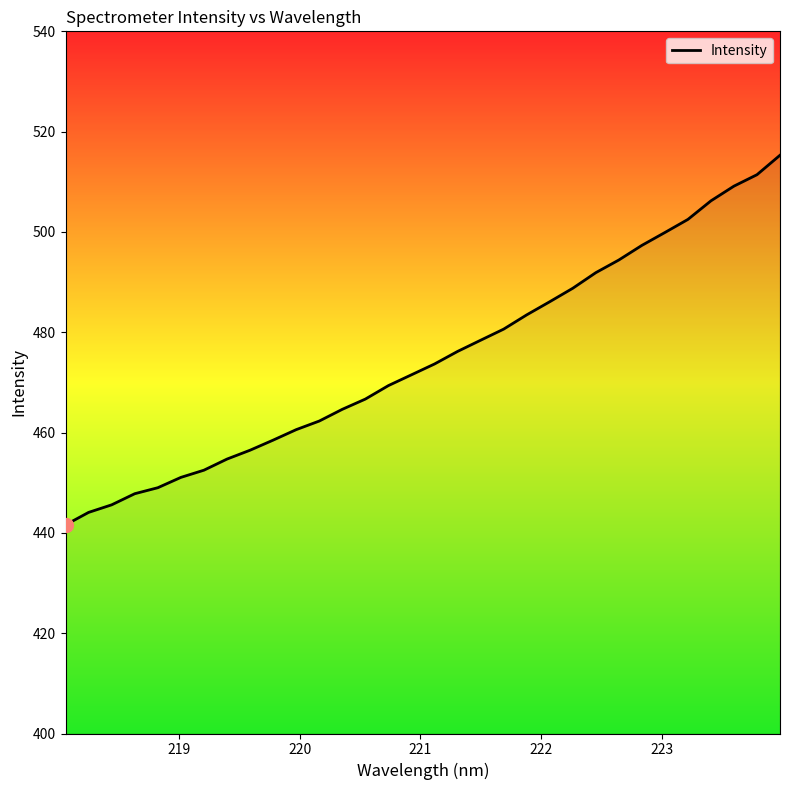

What is the difference between the maximum and minimum values?

73.7